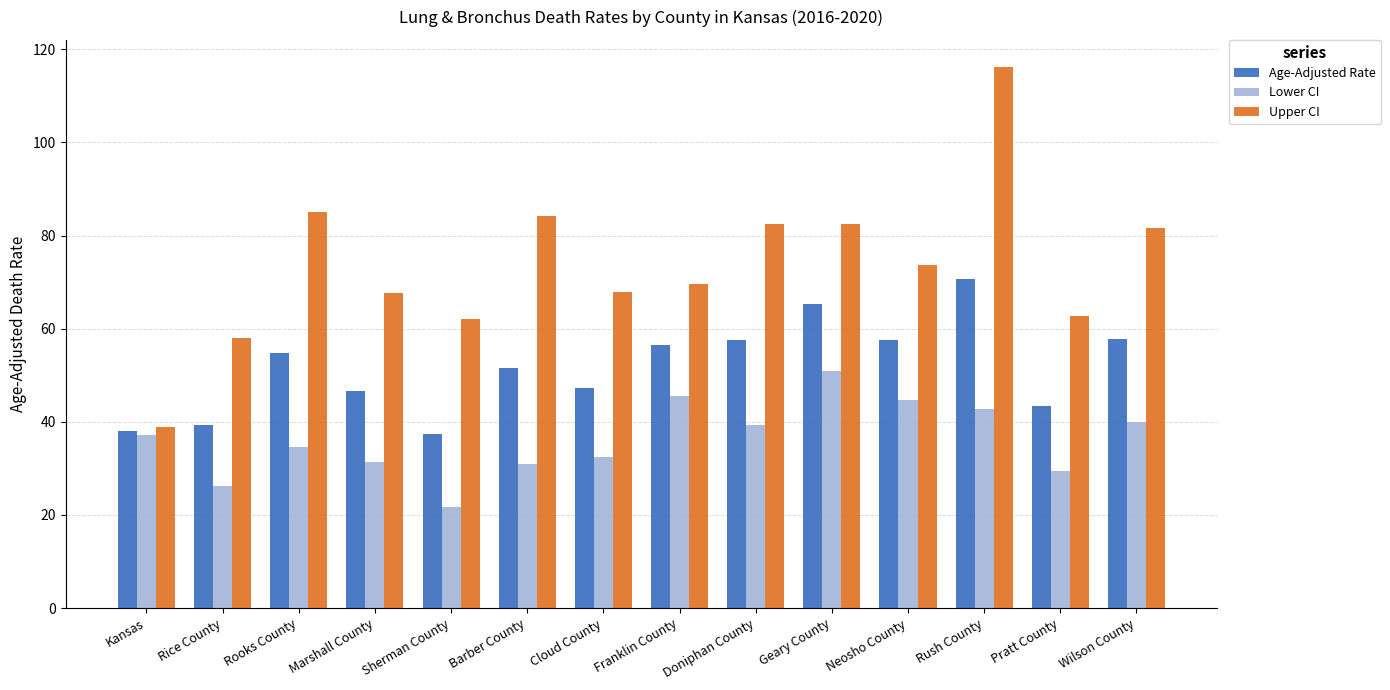

Which label corresponds to the smallest value in the chart?

Sherman County